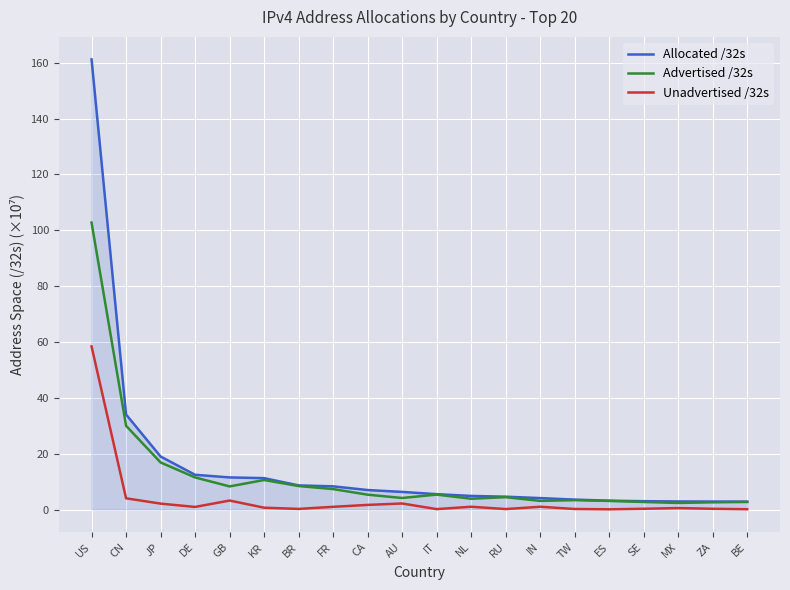

Is the value of Unadvertised /32s at US greater than the value of Allocated /32s at US?

No